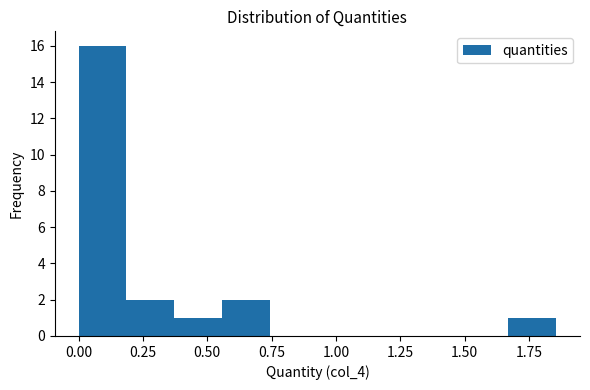

Read against the x-axis, roughly where is the centre of the tallest bar?

0.10